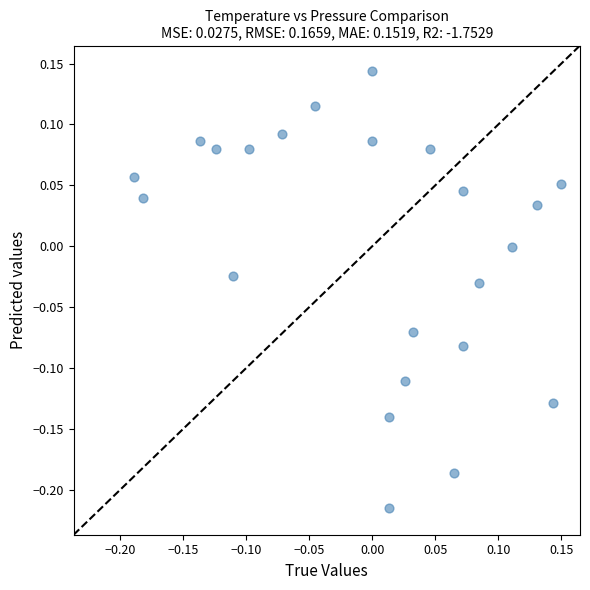

What is the range of Y values (max minus min)?

0.4